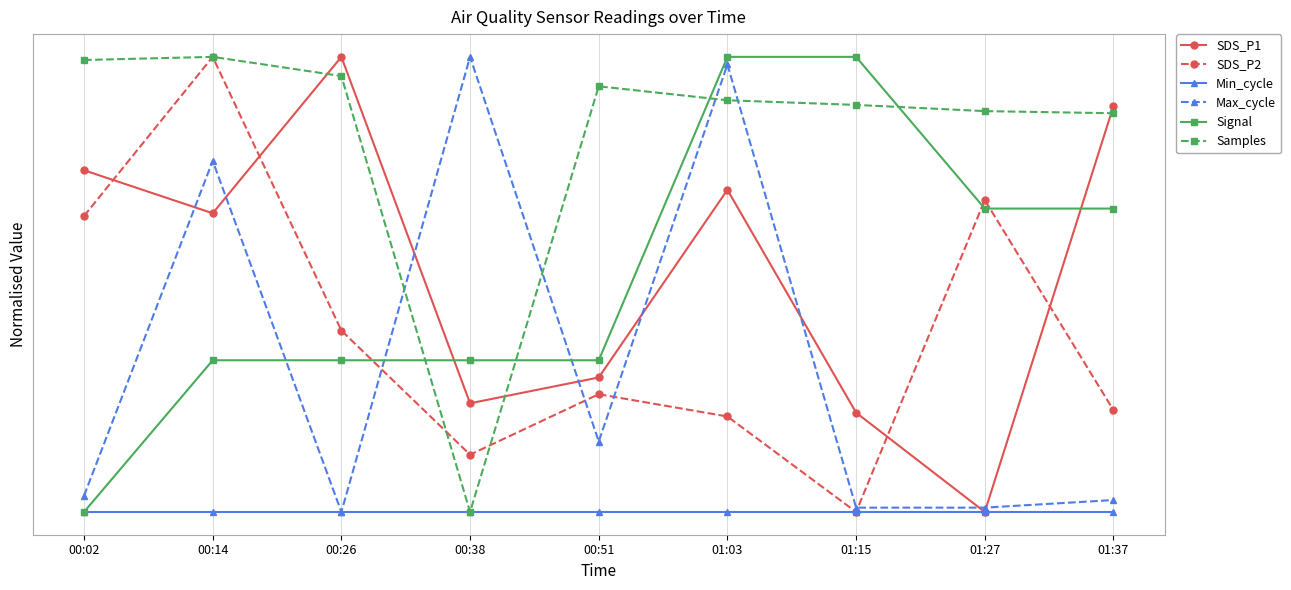

What are all the series names shown in the legend?

SDS_P1, SDS_P2, Min_cycle, Max_cycle, Signal, Samples